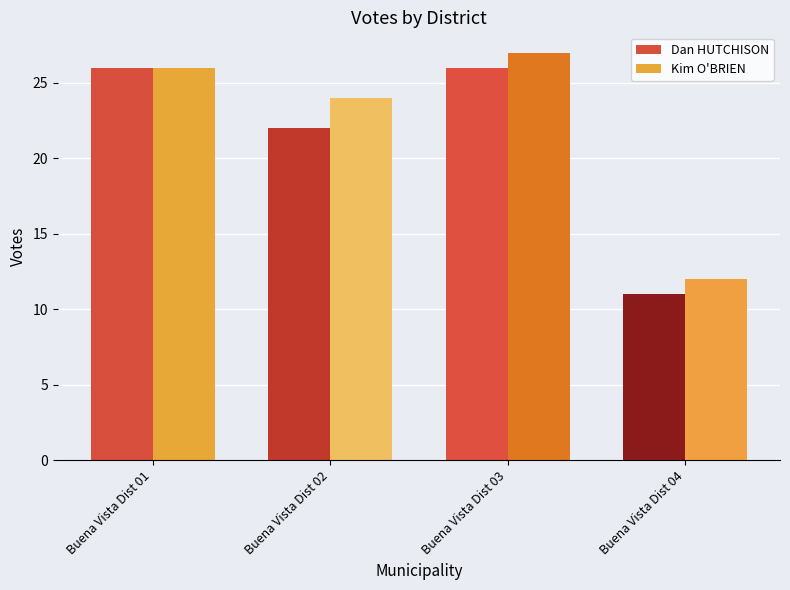

What is the difference between the second highest and second lowest values in the Kim O'BRIEN series?

2